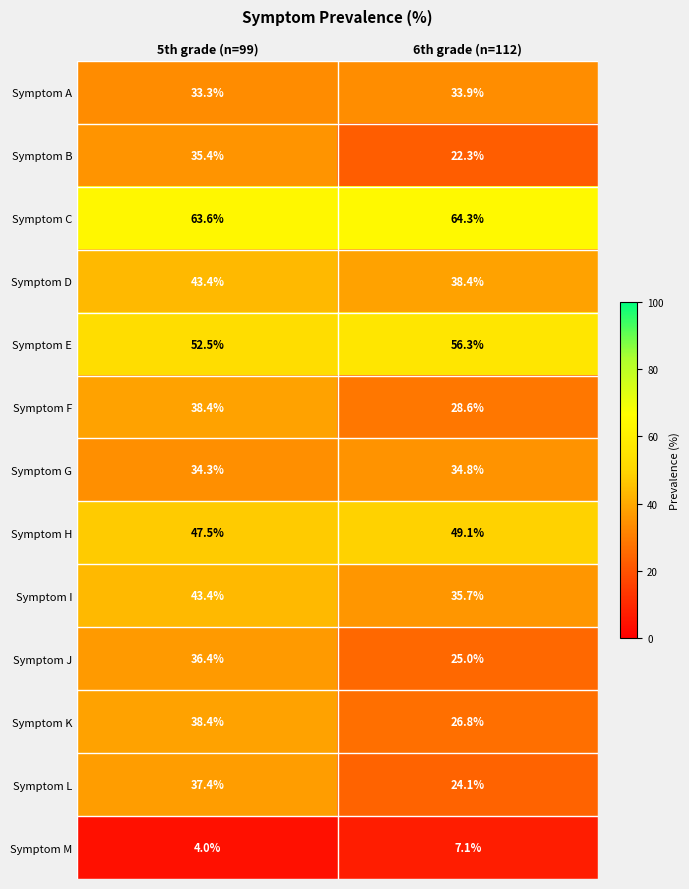

Is it true that Symptom M equals 7.1 at 6th grade (n=112)?

True